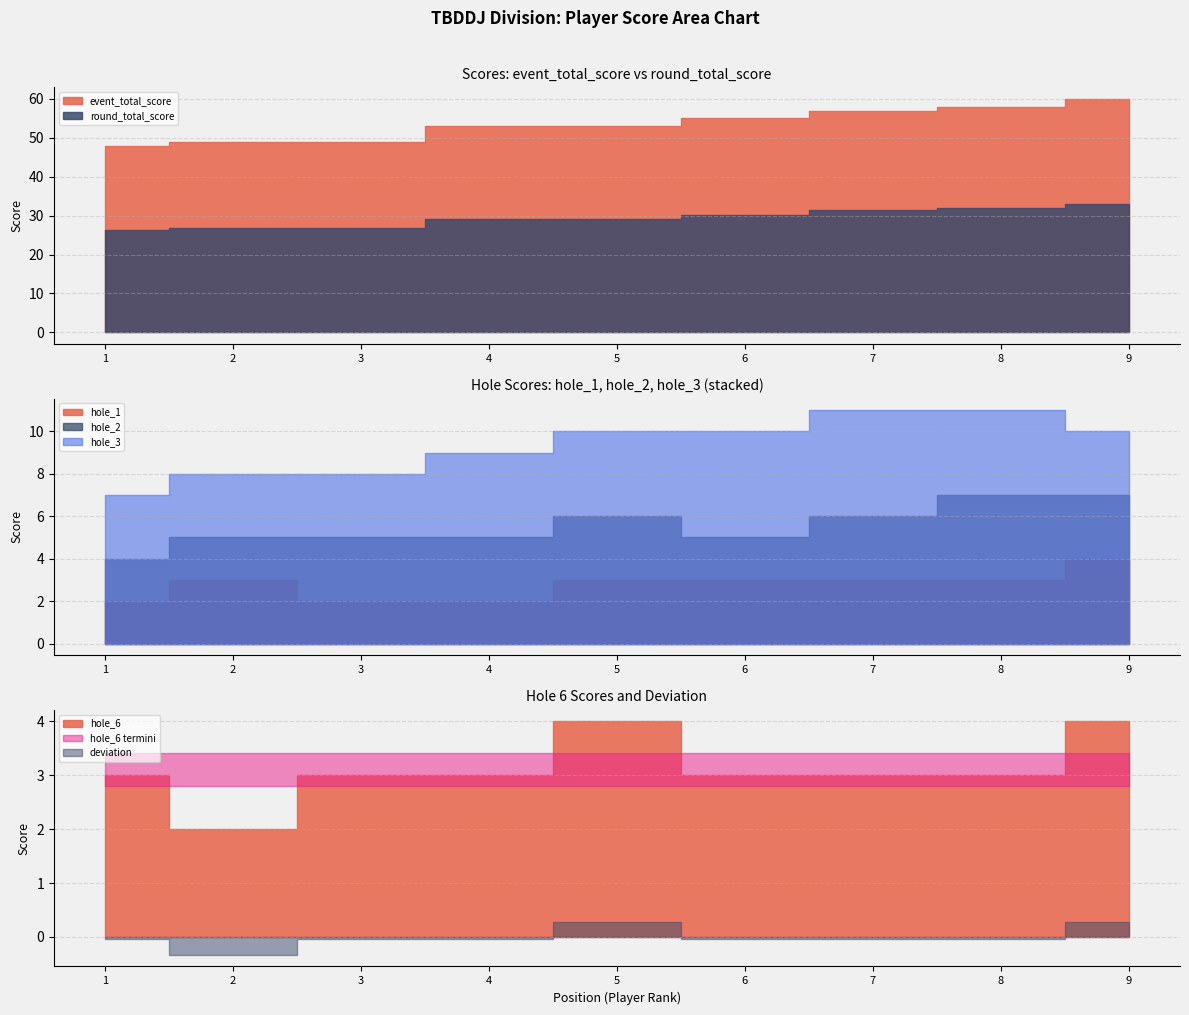

Which series changed the most between 3 and 4?

event_total_score